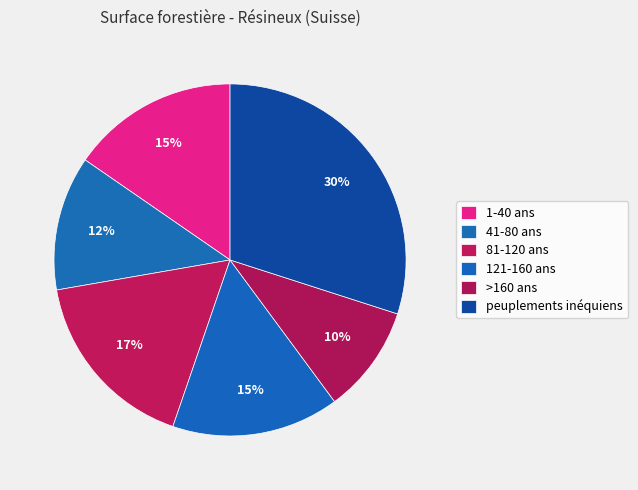

How many segments does this pie chart have?

6